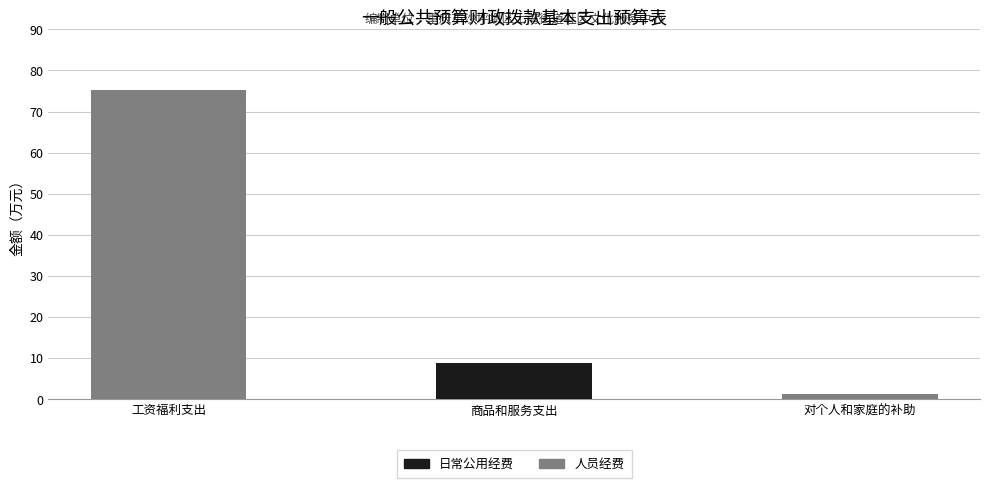

At which label does 人员经费 reach its peak?

工资福利支出